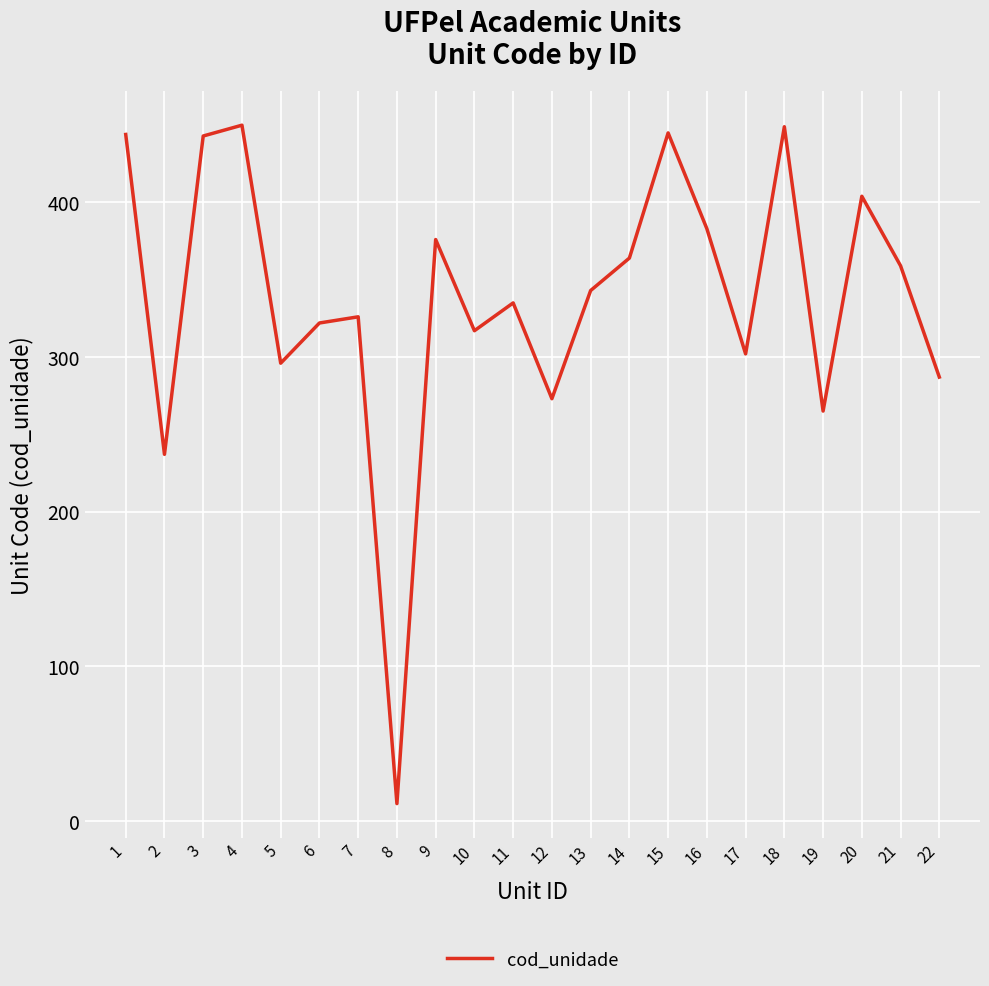

Between 19 and 12, which is larger?

12